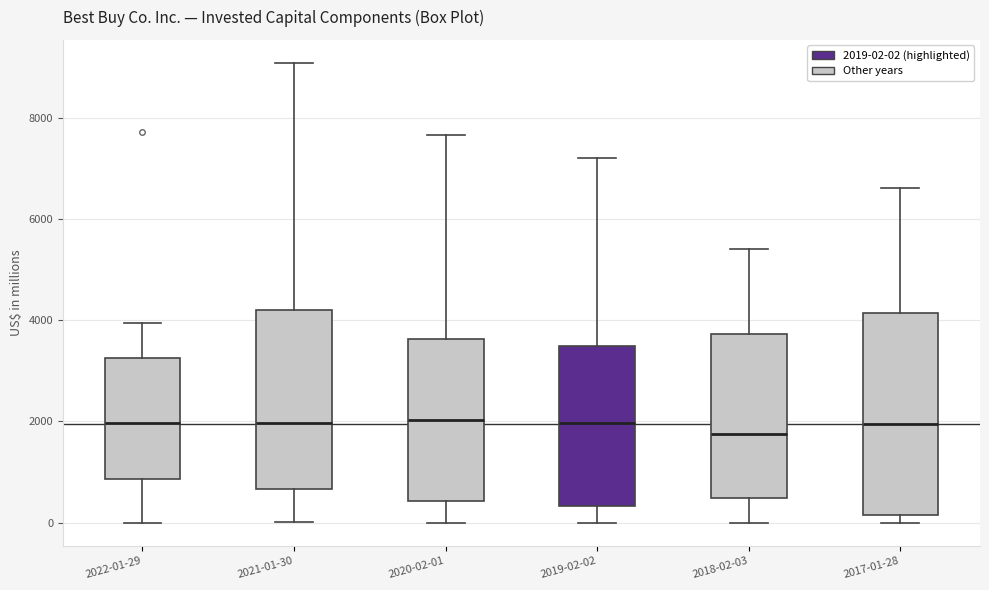

Where does the upper whisker of the box for 2021-01-30 end on the y-axis? The values are not printed on the chart, so give them approximately, as read against the axis.

9000